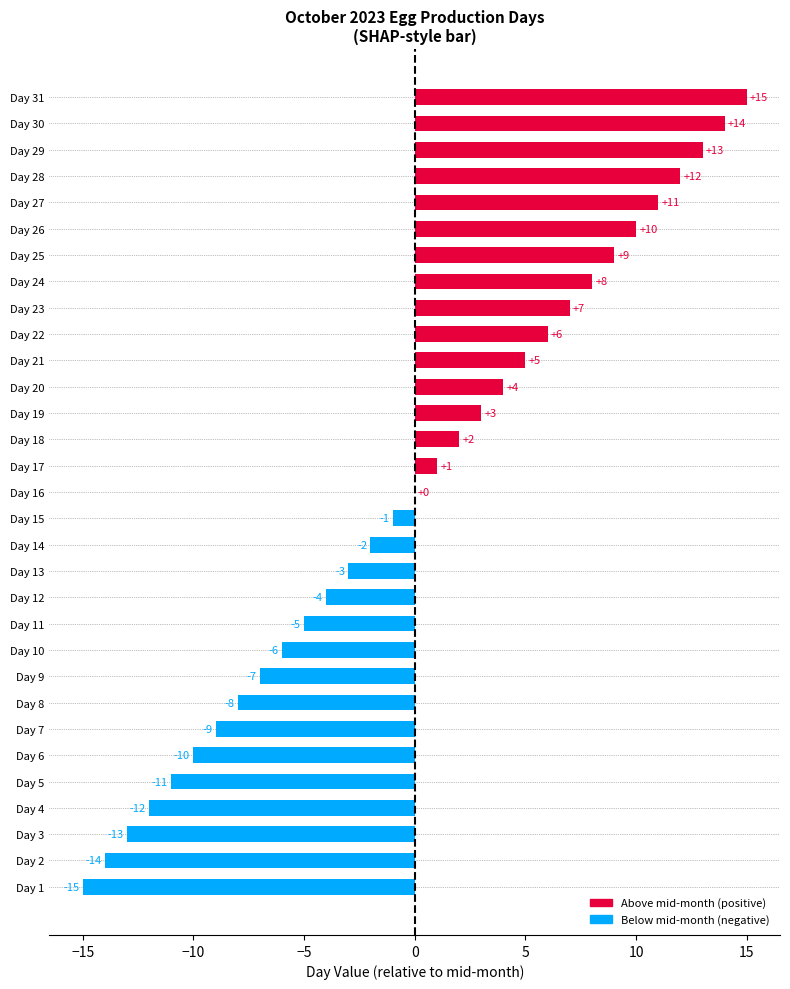

How many distinct data groups are displayed?

1